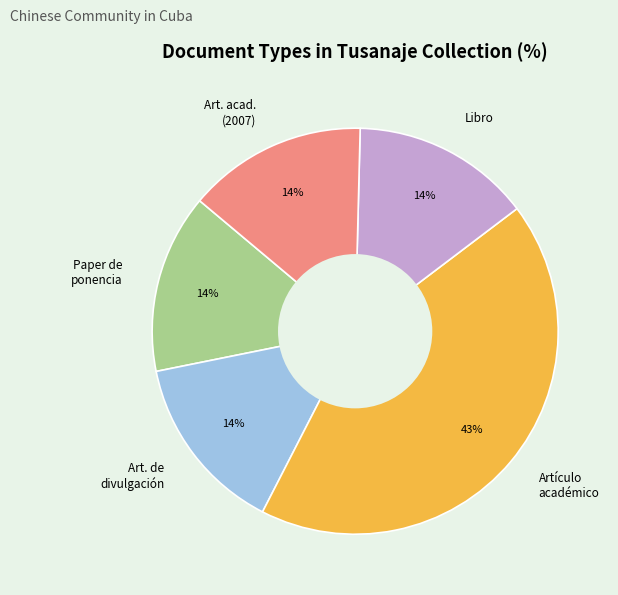

To the nearest percent, what percentage of the pie is Artículo académico?

43%